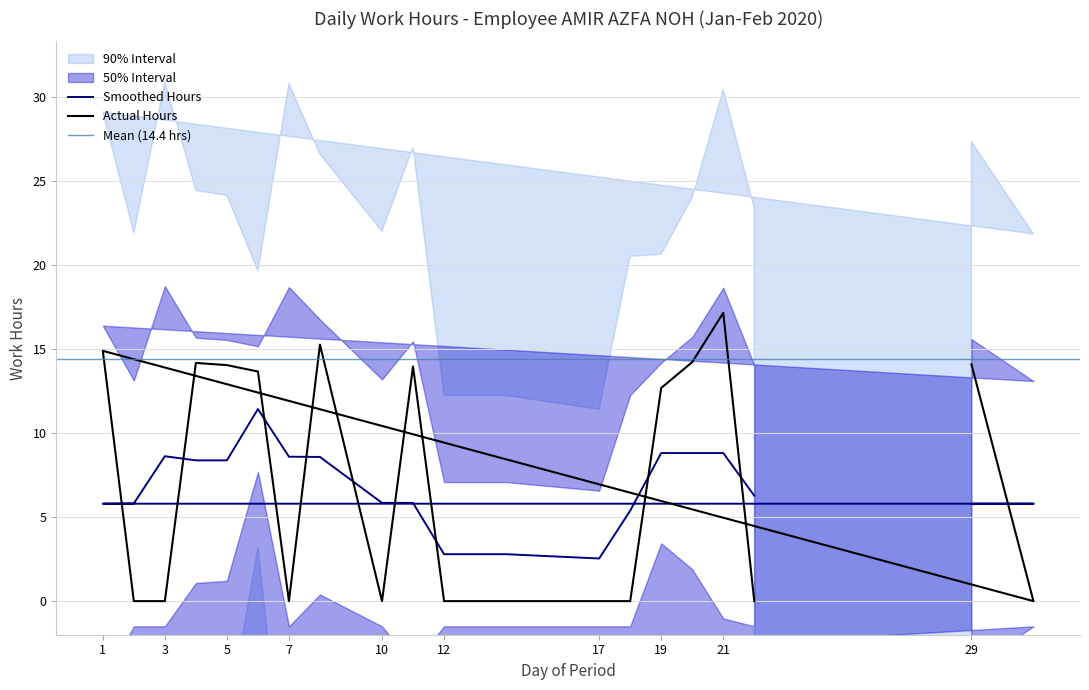

How many positive values are there?

10